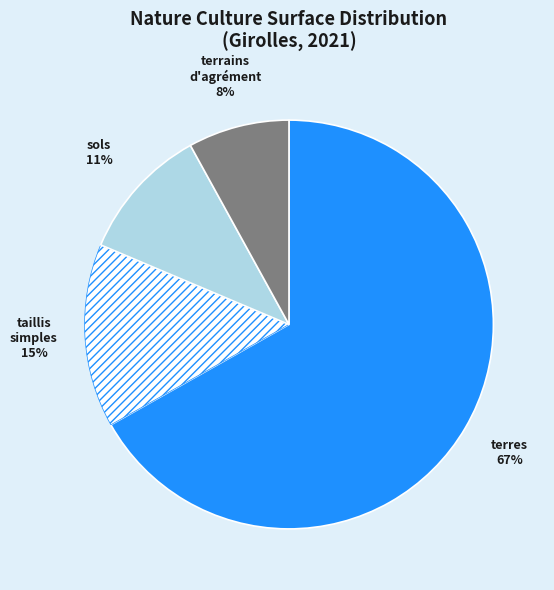

Is there a majority slice in this chart?

Yes